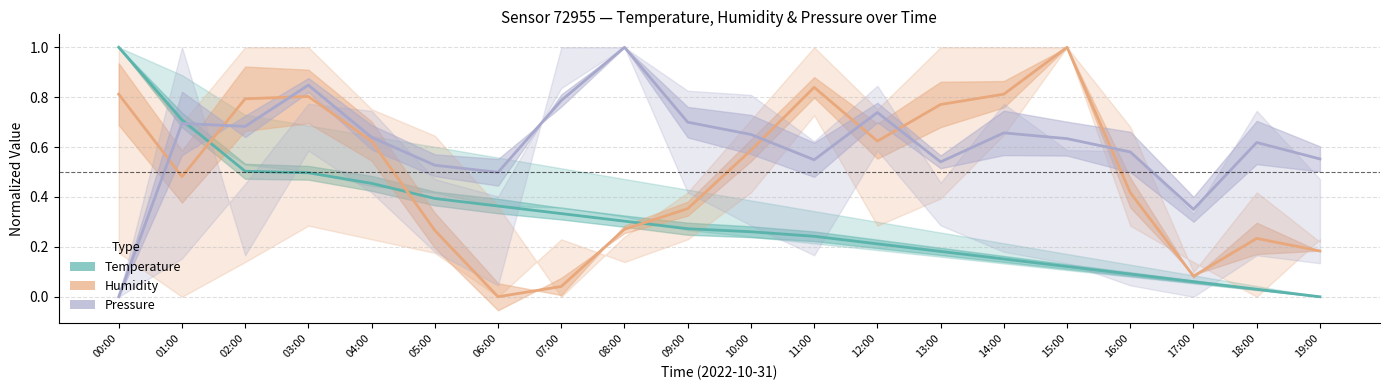

Reading left to right, extract all data points from this chart.

Temperature: 1.0	0.7	0.5	0.5	0.5	0.4	0.4	0.3	0.3	0.3	0.3	0.2	0.2	0.2	0.2	0.1	0.1	0.1	0.0	0.0
Humidity: 0.8	0.5	0.8	0.8	0.6	0.3	0.0	0.0	0.3	0.4	0.6	0.8	0.6	0.8	0.8	1.0	0.4	0.1	0.2	0.2
Pressure: 0.0	0.7	0.7	0.8	0.6	0.5	0.5	0.8	1.0	0.7	0.7	0.5	0.7	0.5	0.7	0.6	0.6	0.4	0.6	0.6